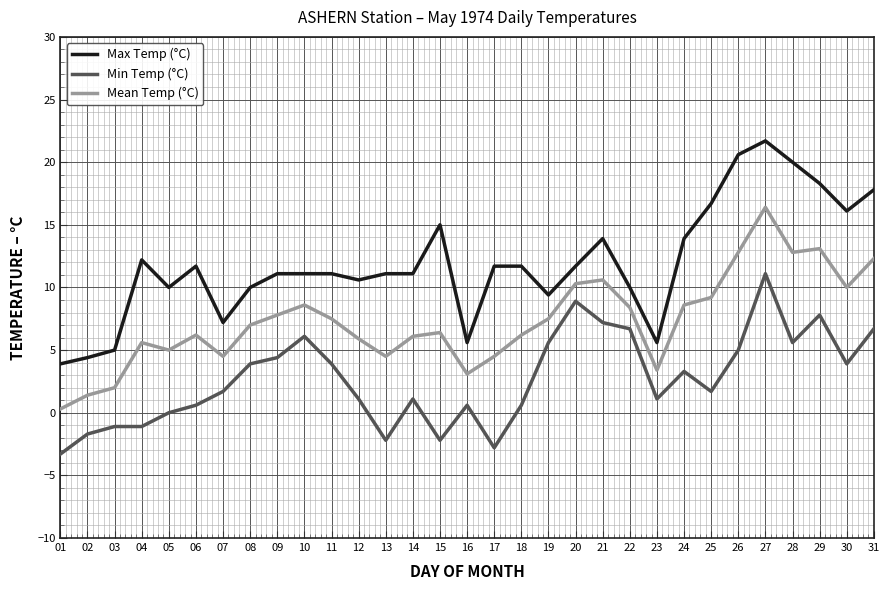

What is the sum of all Mean Temp (°C) values?

228.0